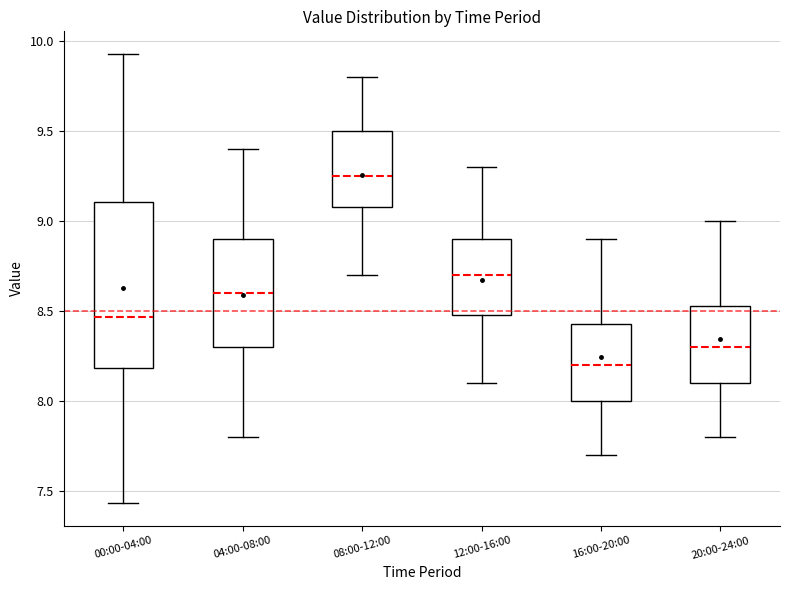

Comparing the boxes themselves (not the whiskers), which one is the tallest?

00:00-04:00